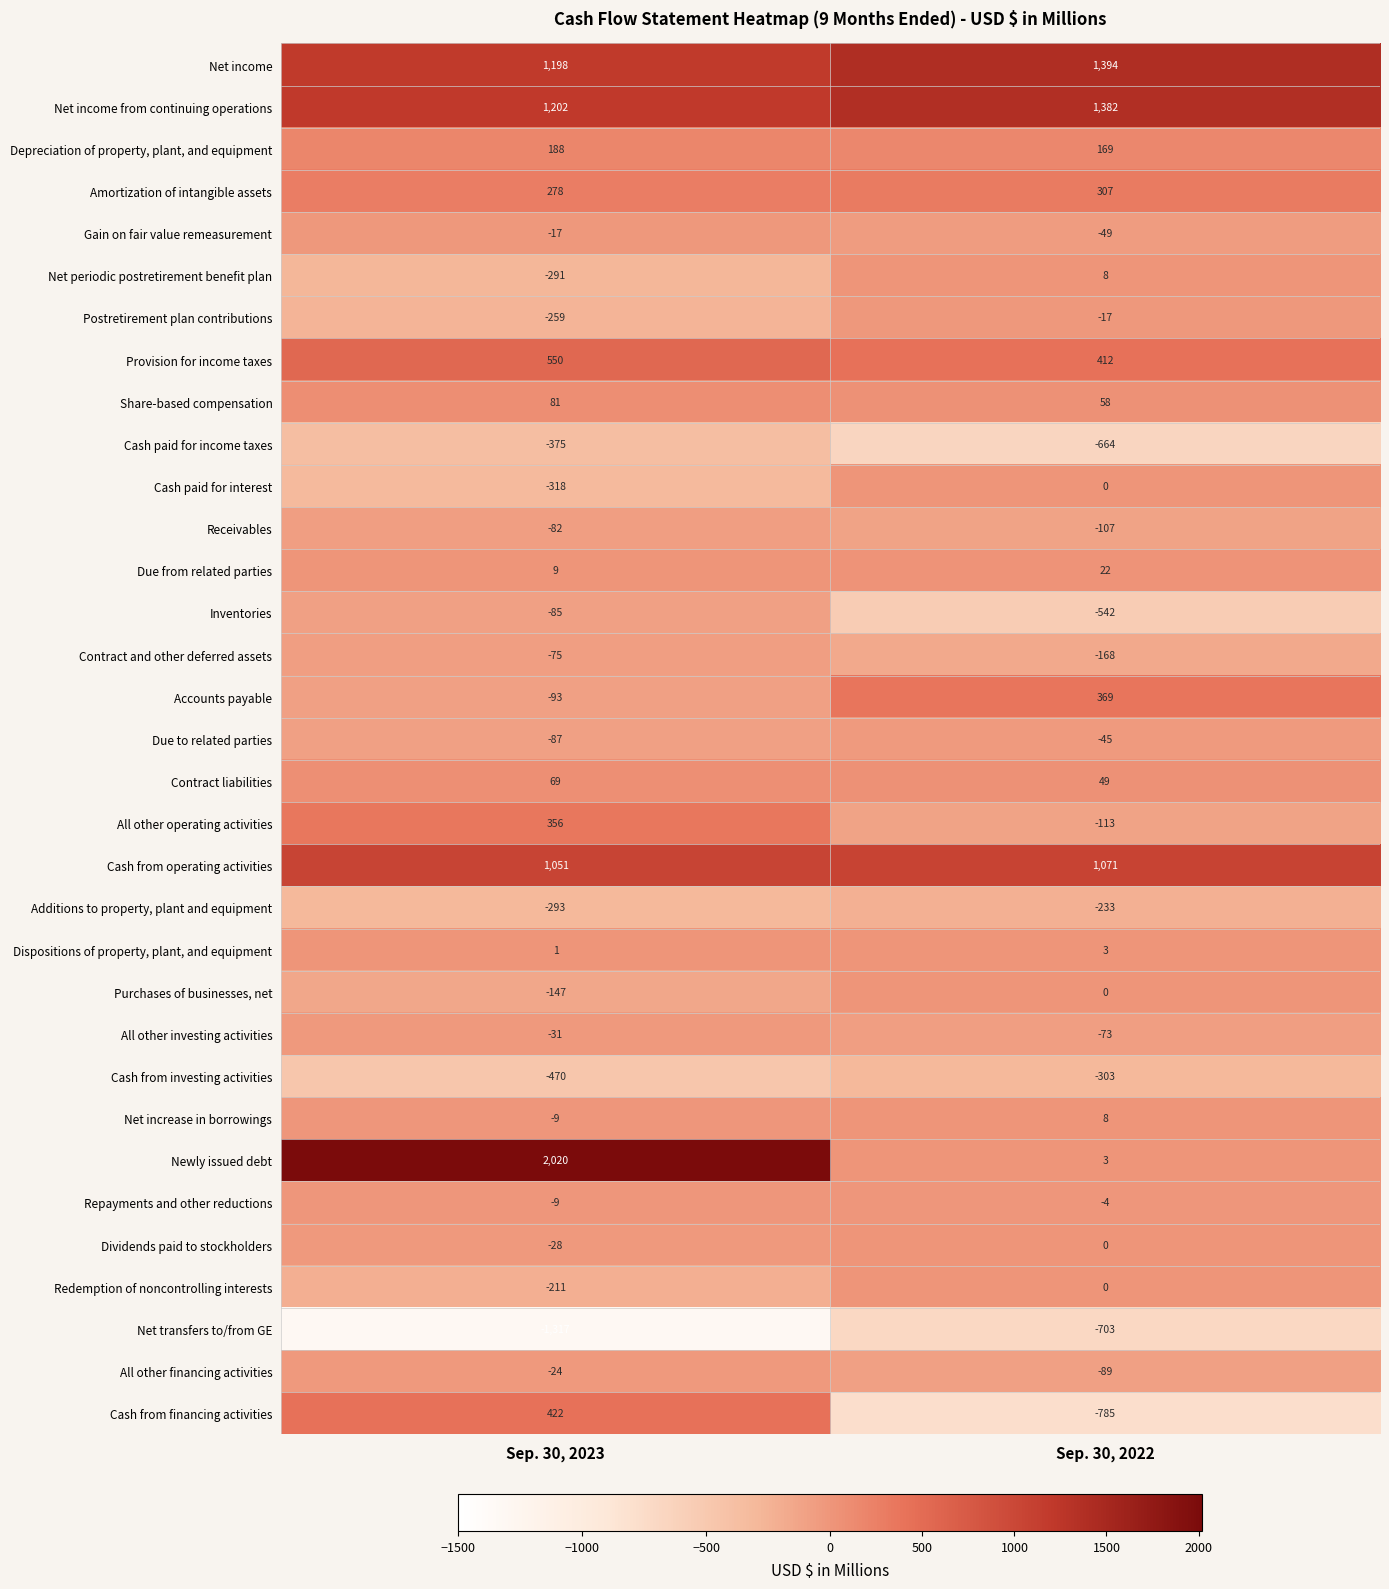

The value of Contract and other deferred assets at Sep. 30, 2022 is -168. True or false?

True